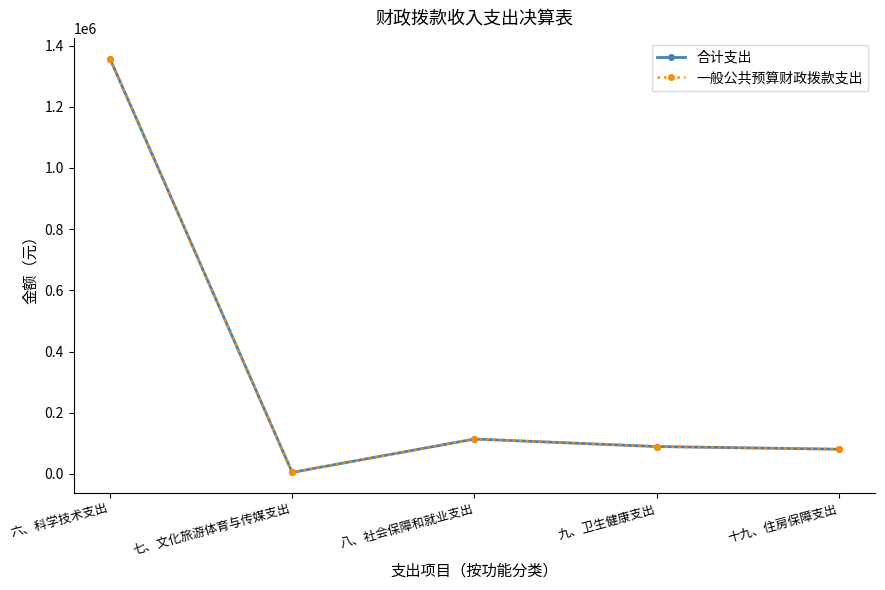

How many lines are shown in the chart?

2